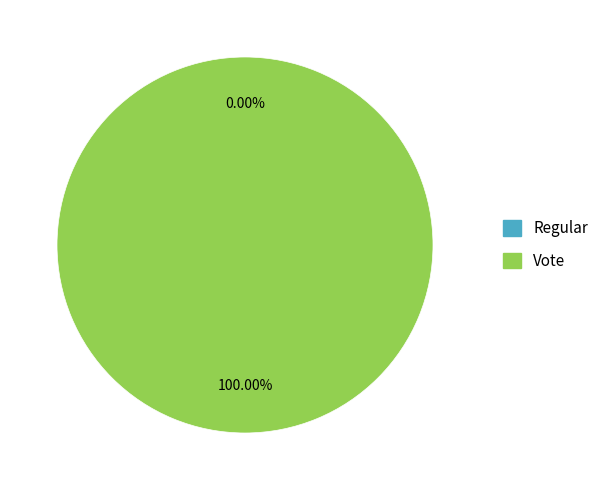

True or false: Regular accounts for 11% of the total.

False